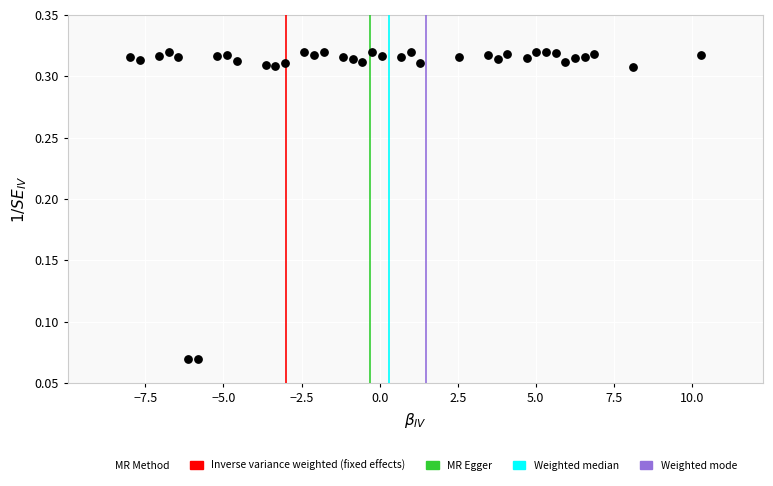

What is the range of X values (max minus min)?

18.3